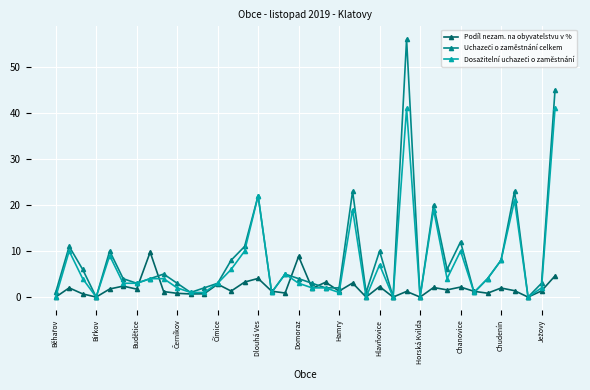

What is the value of the Podíl nezam. na obyvatelstvu v % point at the 6th from the left?

2.4